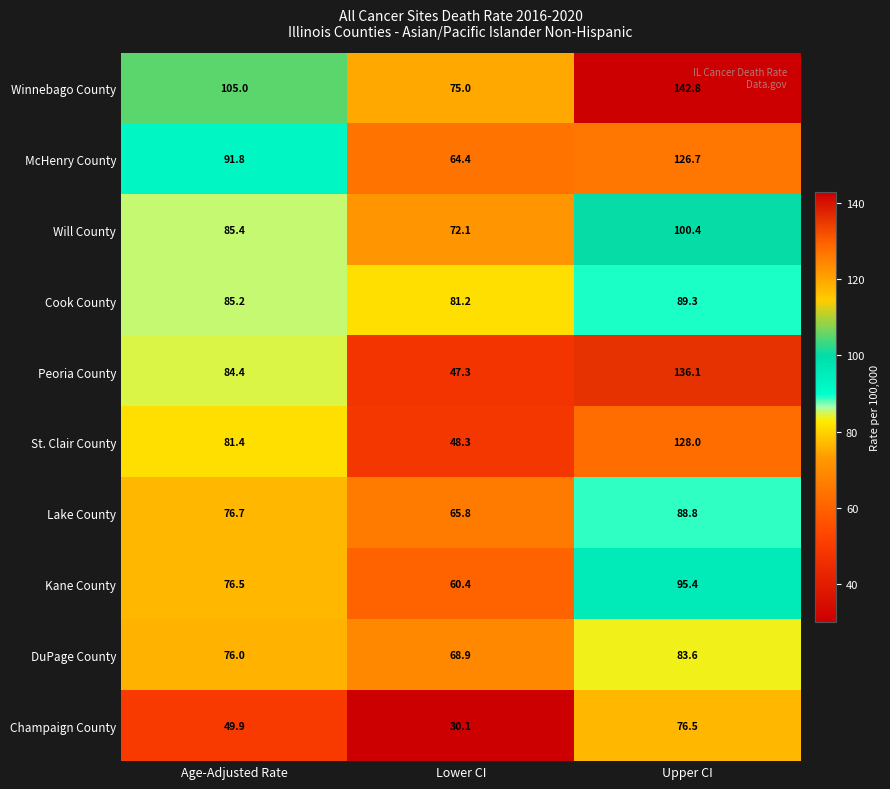

How many data points does each series have?

3